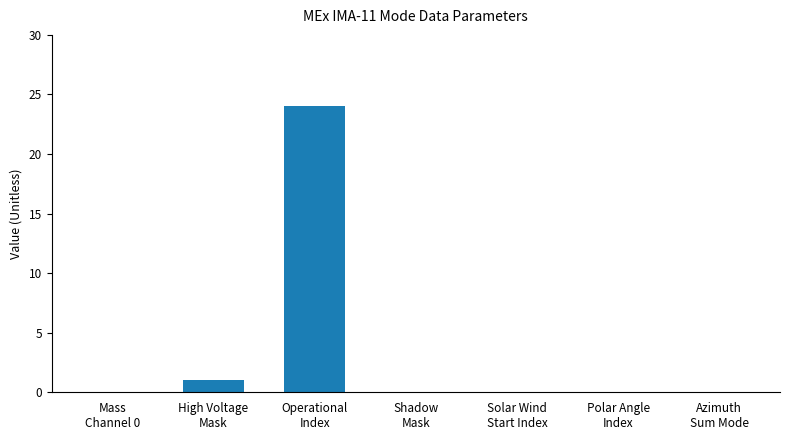

Reading left to right, extract all data points from this chart.

0	1	24	0	0	0	0